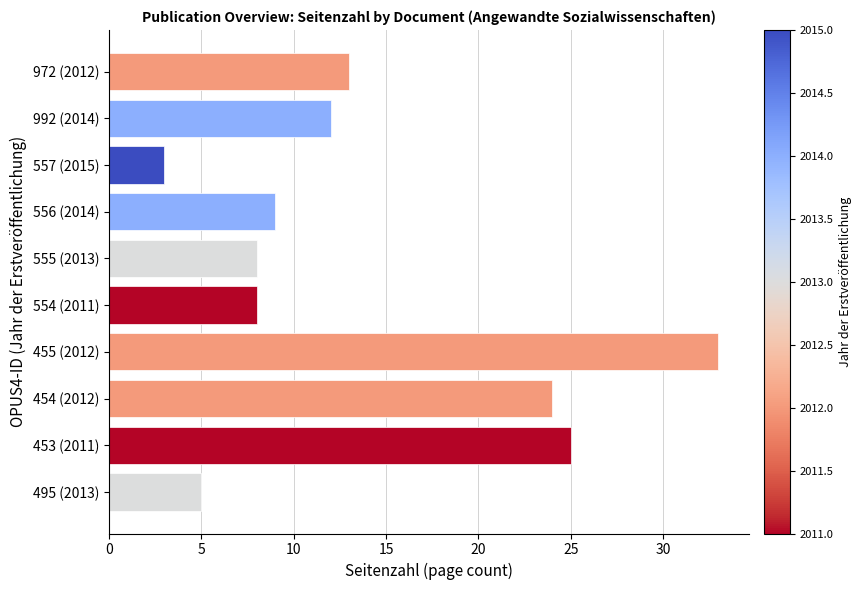

What is the change in value from 557 (2015) to 972 (2012)?

+10